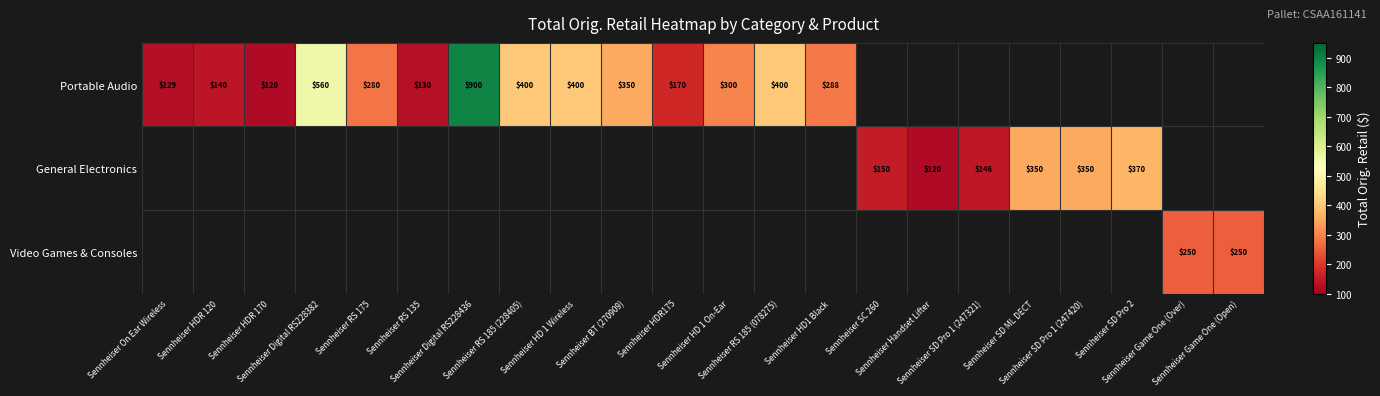

Rank the series by their maximum value, from highest to lowest.

Portable Audio, General Electronics, Video Games & Consoles